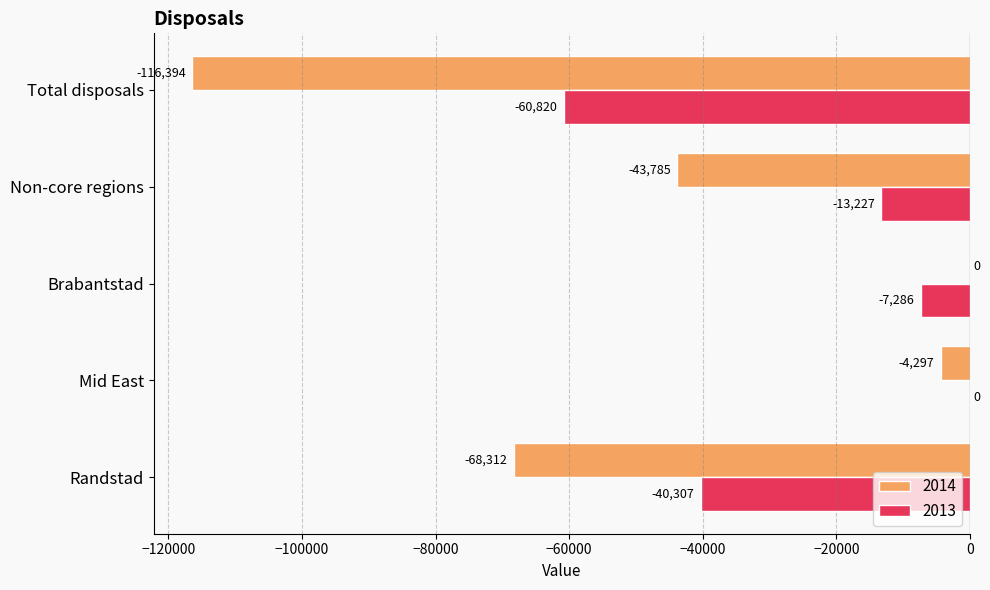

What is the sum of the 2013 values at Brabantstad and Mid East?

-7286.0